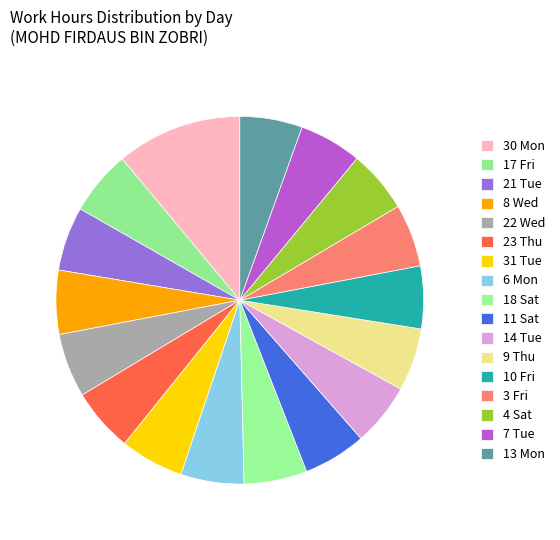

Approximately how many times larger is the value at 21 Tue compared to 18 Sat?

1.0